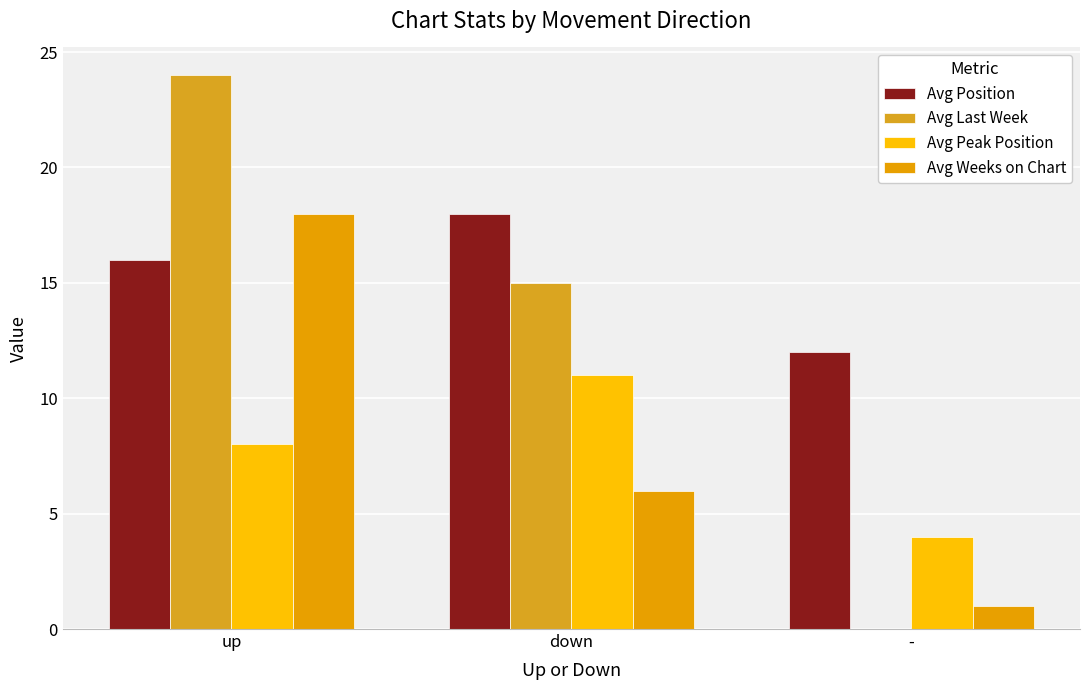

Between up and -, which series saw the biggest shift?

Avg Last Week